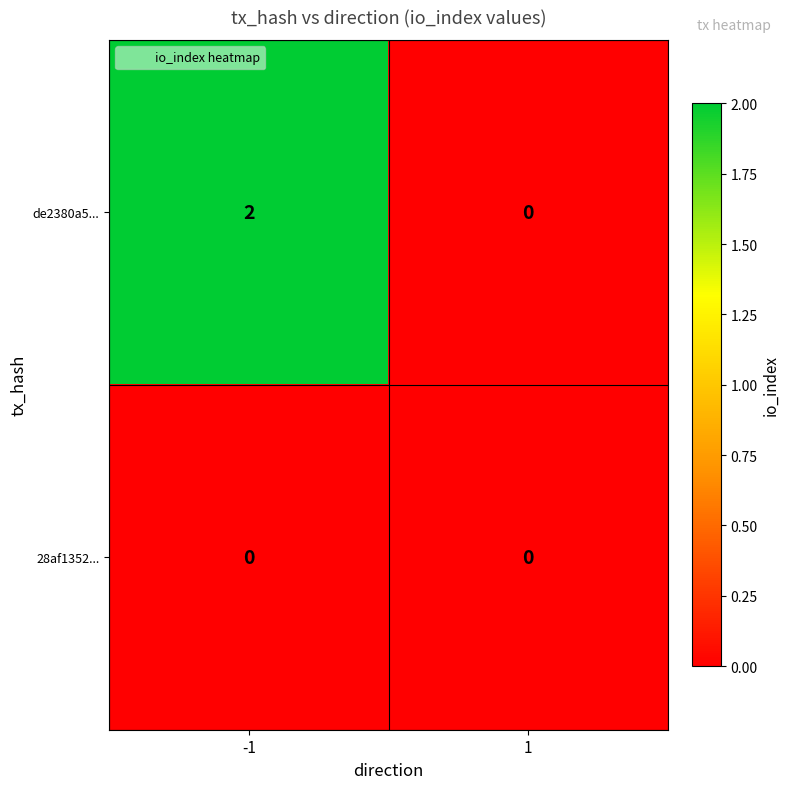

Between -1 and 1, which series saw the biggest shift?

de2380a5...